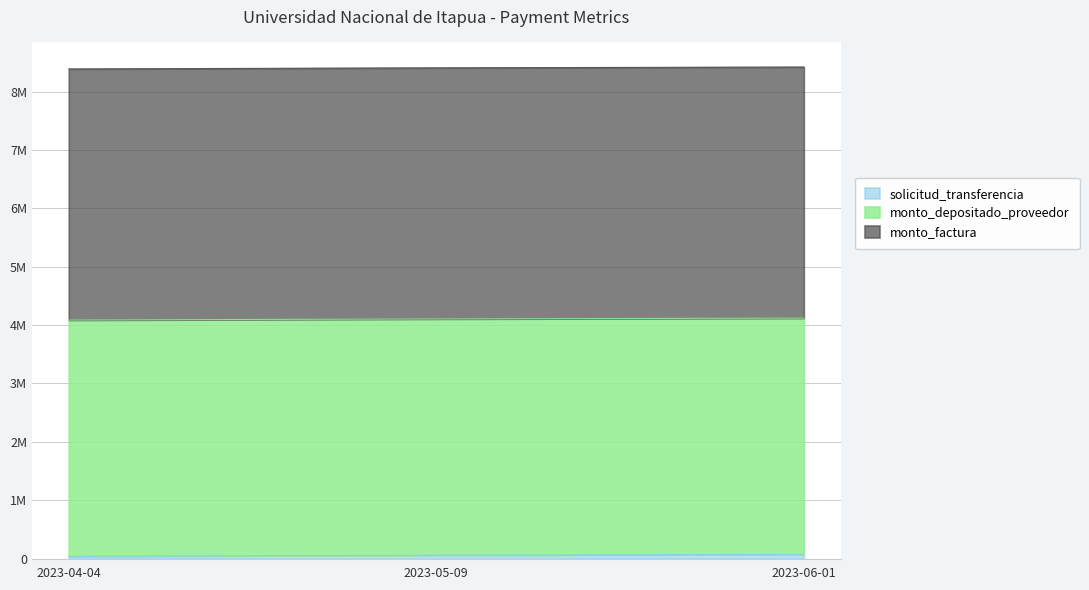

What is the approximate value of monto_factura at 2023-05-09?

4300000